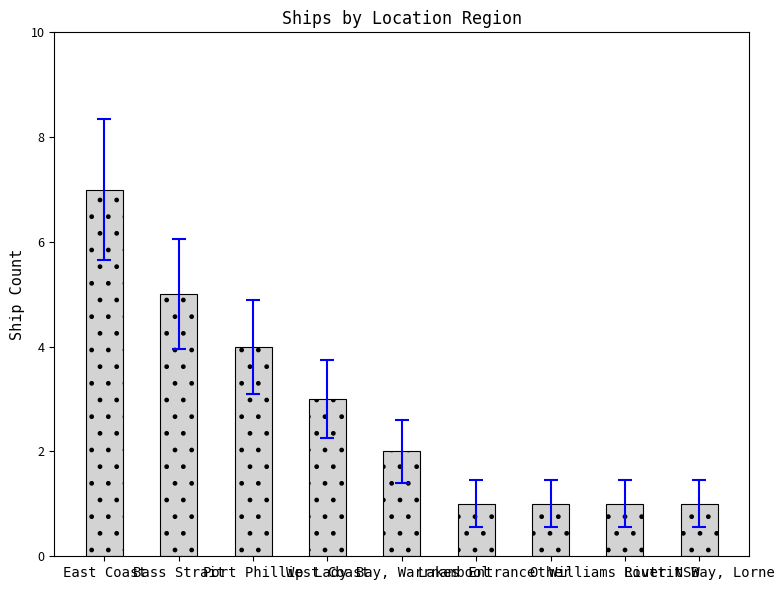

At which category does the chart reach its peak across all series?

East Coast